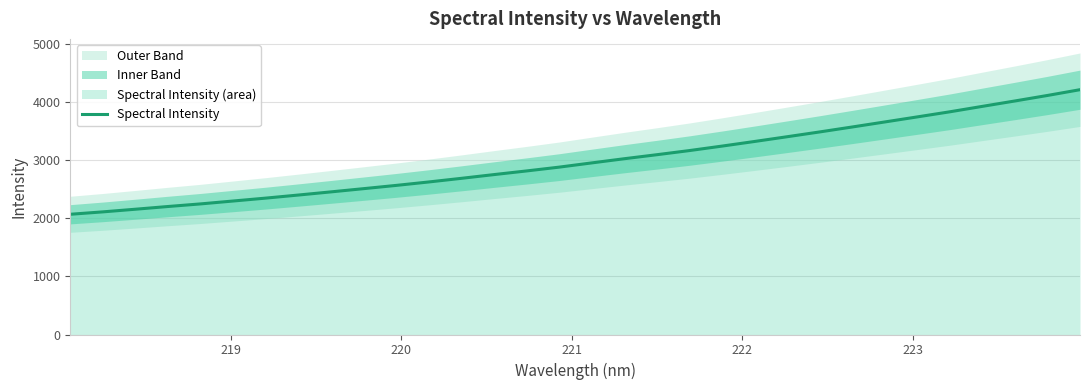

What is the difference between the second highest and second lowest values?

2000.7